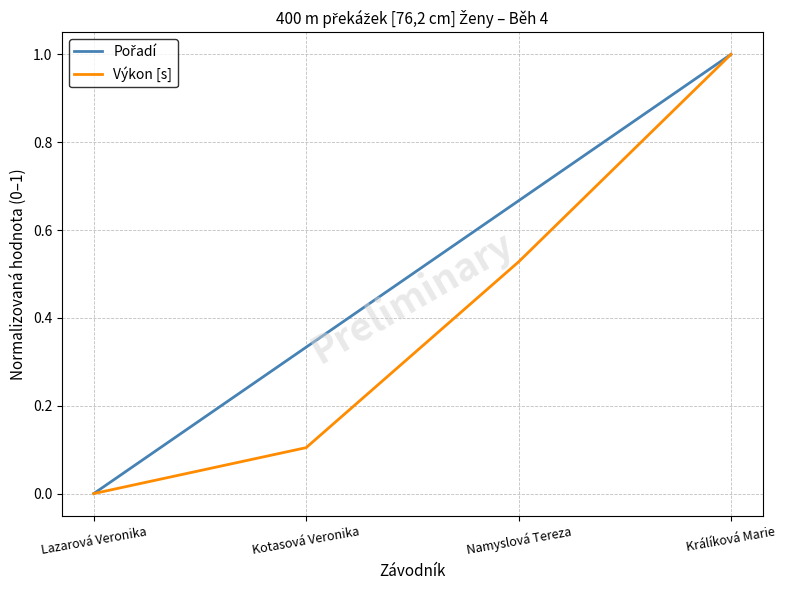

Between Namyslová Tereza and Králíková Marie, which series saw the biggest shift?

Výkon [s]